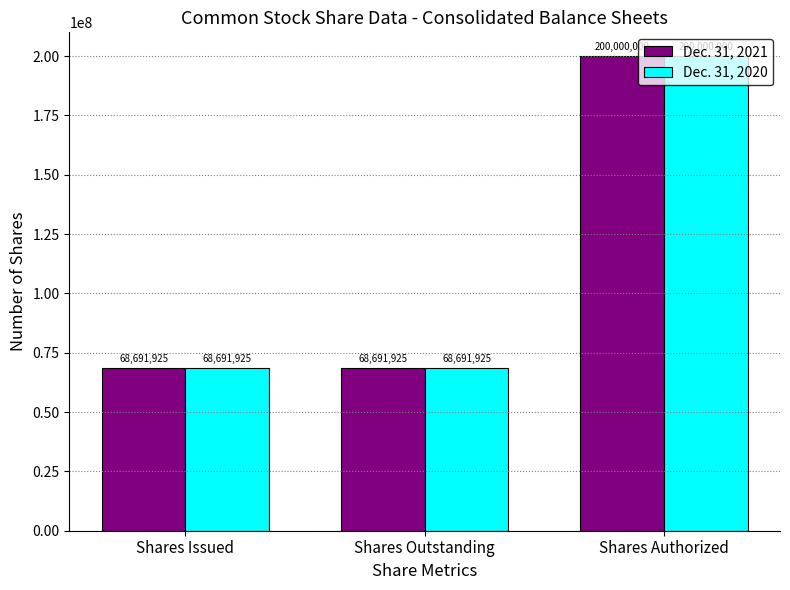

At which category is the sum across all series the highest?

Shares Authorized